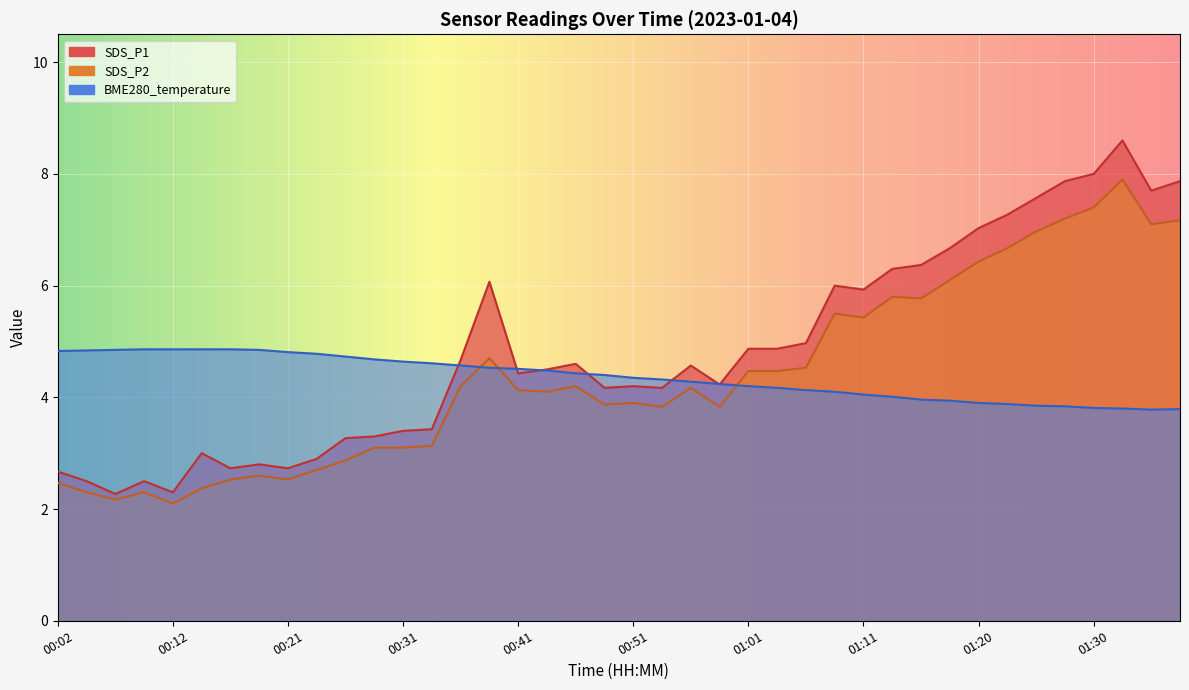

True or false: BME280_temperature and SDS_P1 cross at least once.

True